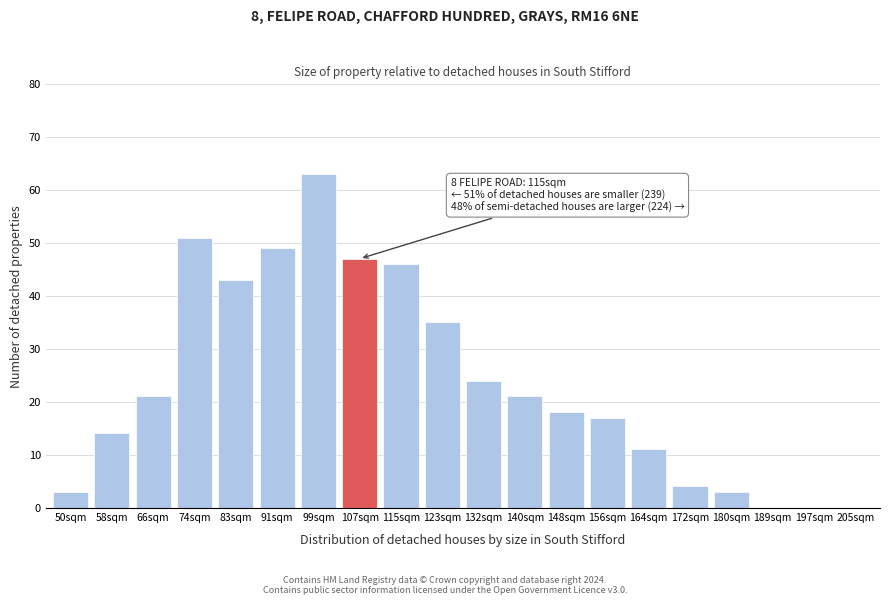

Reading left to right, transcribe all the data shown in this chart.

50sqm=3	58sqm=14	66sqm=21	74sqm=51	83sqm=43	91sqm=49	99sqm=63	107sqm=47	115sqm=46	123sqm=35	132sqm=24	140sqm=21	148sqm=18	156sqm=17	164sqm=11	172sqm=4	180sqm=3	189sqm=0	197sqm=0	205sqm=0